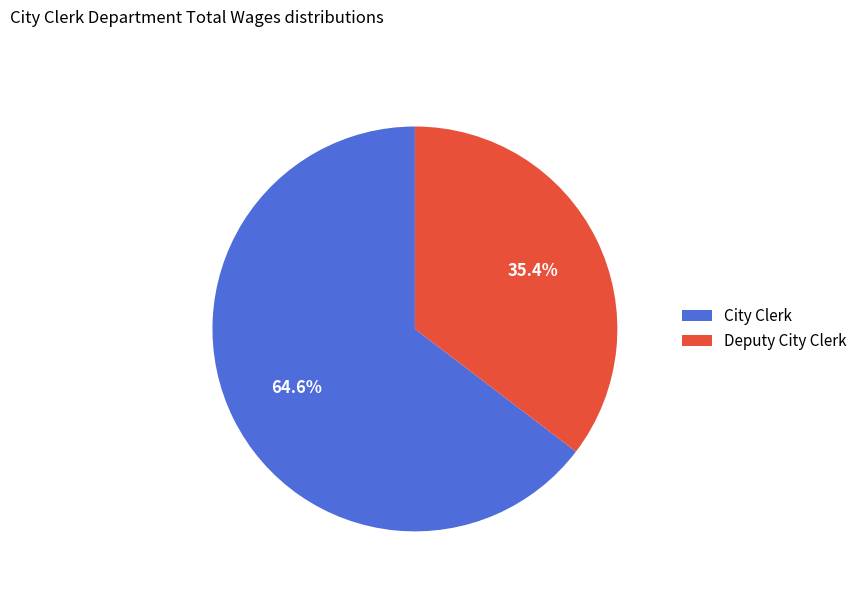

To the nearest percent, what portion does City Clerk represent?

65%